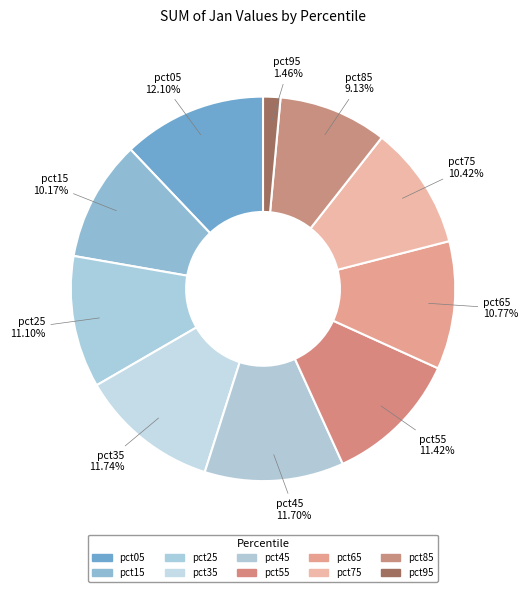

Do pct65 and pct15 together represent more than half of the pie?

No